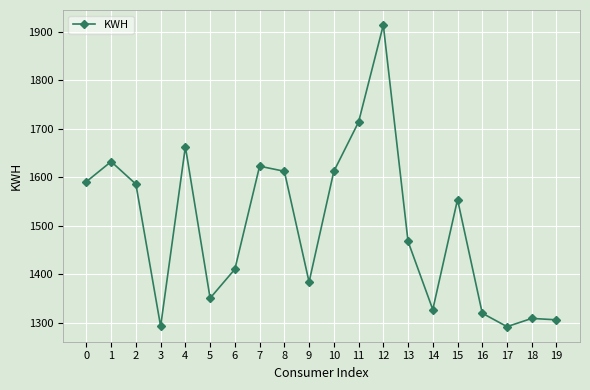

At which category does the data reach its first local peak?

1